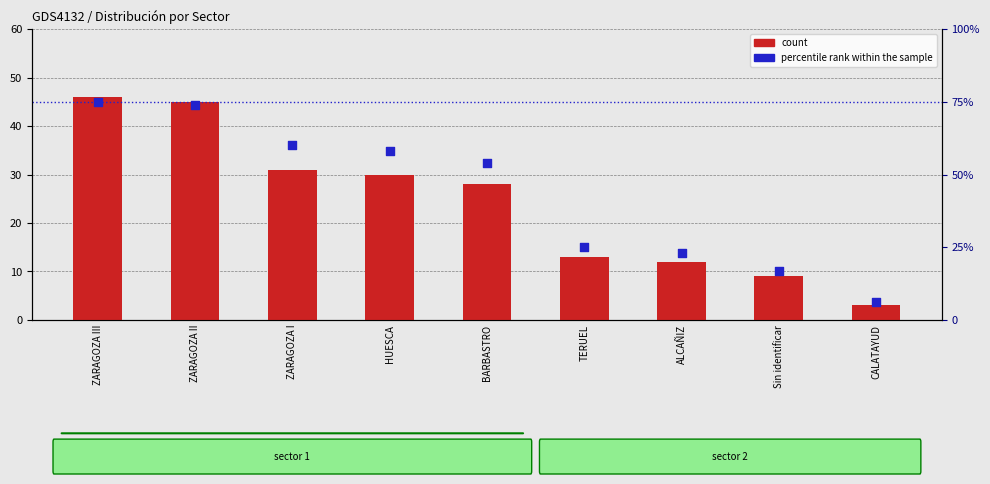

Which series has the largest total across all categories?

percentile rank within the sample